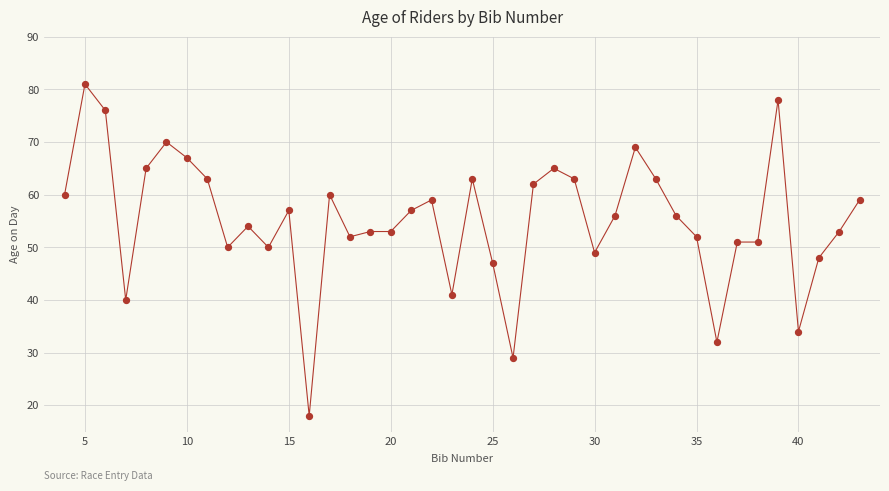

What is the range of X values (max minus min)?

39